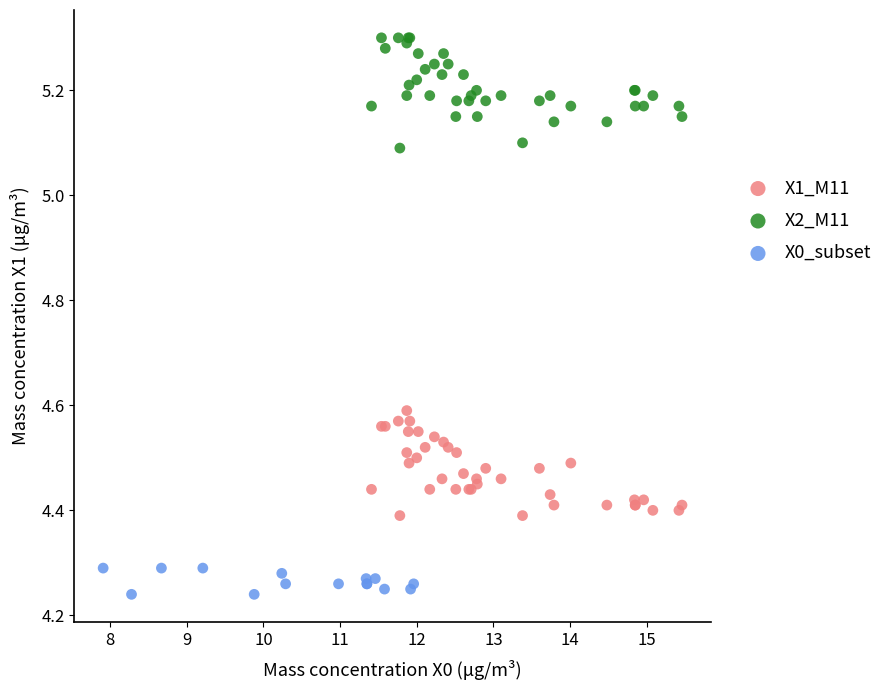

Which series reaches the maximum Y coordinate?

X2_M11